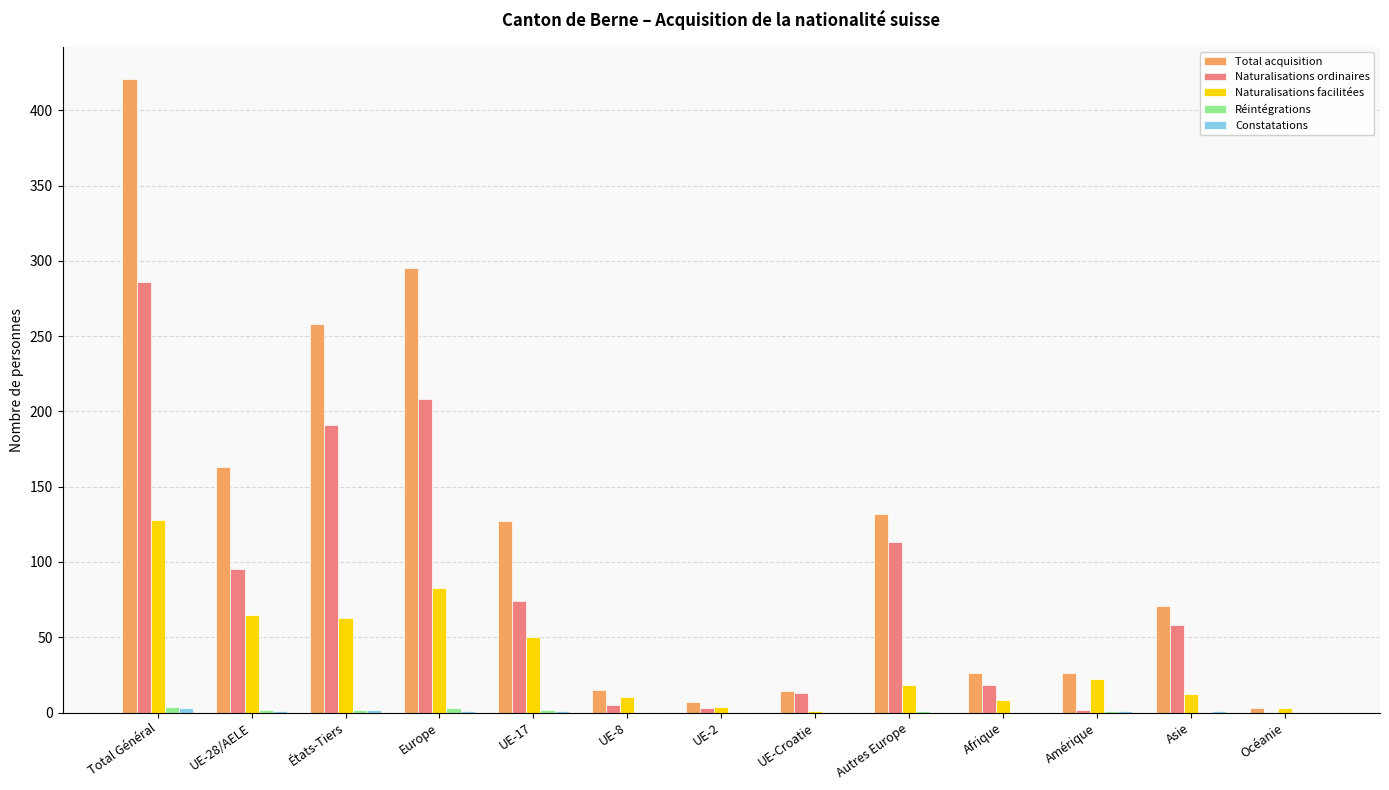

Are the bars horizontal?

No